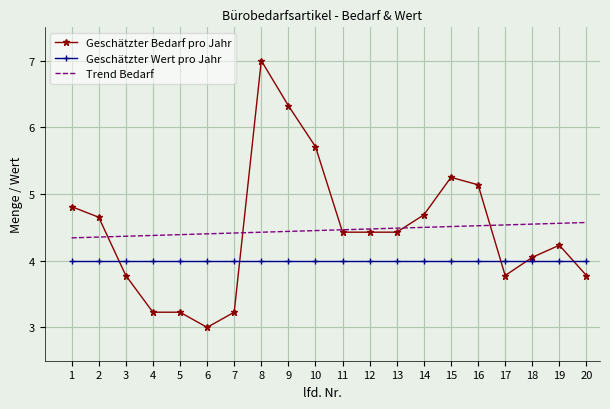

At which category is the sum across all series the highest?

8